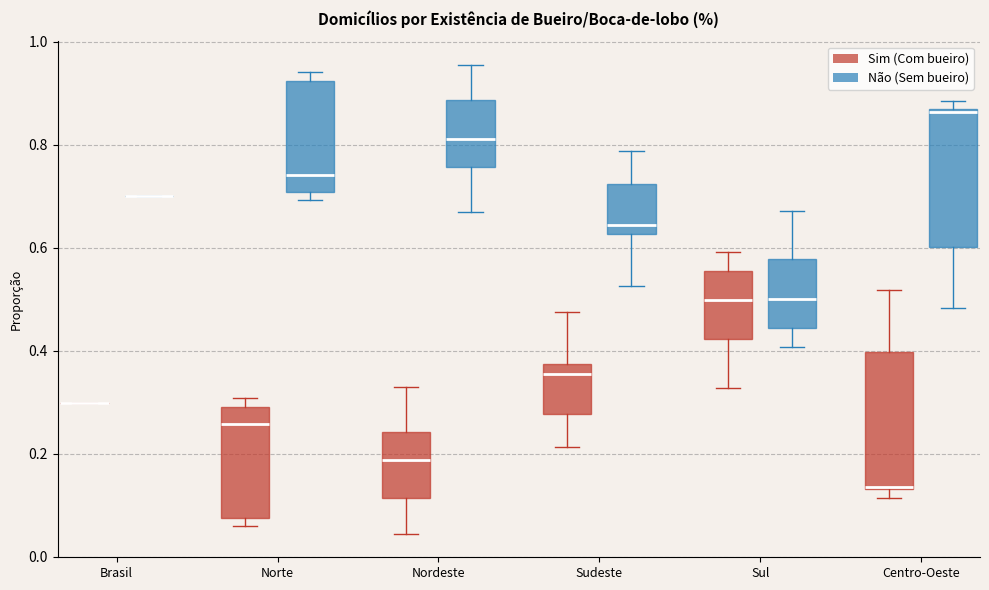

Reading left to right, transcribe this box plot: for each box, give where its median line is, the range the box spans, and where its two whiskers end, as read against the y-axis. The values are not printed on the chart, so give them approximately, as read against the axis.

Brasil (Sim (Com bueiro)): box collapsed to a line at 0.30, whiskers 0.30 to 0.30
Brasil (Não (Sem bueiro)): box collapsed to a line at 0.70, whiskers 0.70 to 0.70
Norte (Sim (Com bueiro)): median 0.26, box 0.08 to 0.30, whiskers 0.06 to 0.30 (just above the box's upper edge)
Norte (Não (Sem bueiro)): median 0.74, box 0.70 to 0.92, whiskers 0.70 (just below the box's lower edge) to 0.94
Nordeste (Sim (Com bueiro)): median 0.18, box 0.12 to 0.24, whiskers 0.04 to 0.32
Nordeste (Não (Sem bueiro)): median 0.82, box 0.76 to 0.88, whiskers 0.68 to 0.96
Sudeste (Sim (Com bueiro)): median 0.36, box 0.28 to 0.38, whiskers 0.22 to 0.48
Sudeste (Não (Sem bueiro)): median 0.64, box 0.62 to 0.72, whiskers 0.52 to 0.78
Sul (Sim (Com bueiro)): median 0.50, box 0.42 to 0.56, whiskers 0.32 to 0.60
Sul (Não (Sem bueiro)): median 0.50, box 0.44 to 0.58, whiskers 0.40 to 0.68
Centro-Oeste (Sim (Com bueiro)): median 0.14, box 0.14 to 0.40, whiskers 0.12 to 0.52
Centro-Oeste (Não (Sem bueiro)): median 0.86, box 0.60 to 0.86, whiskers 0.48 to 0.88